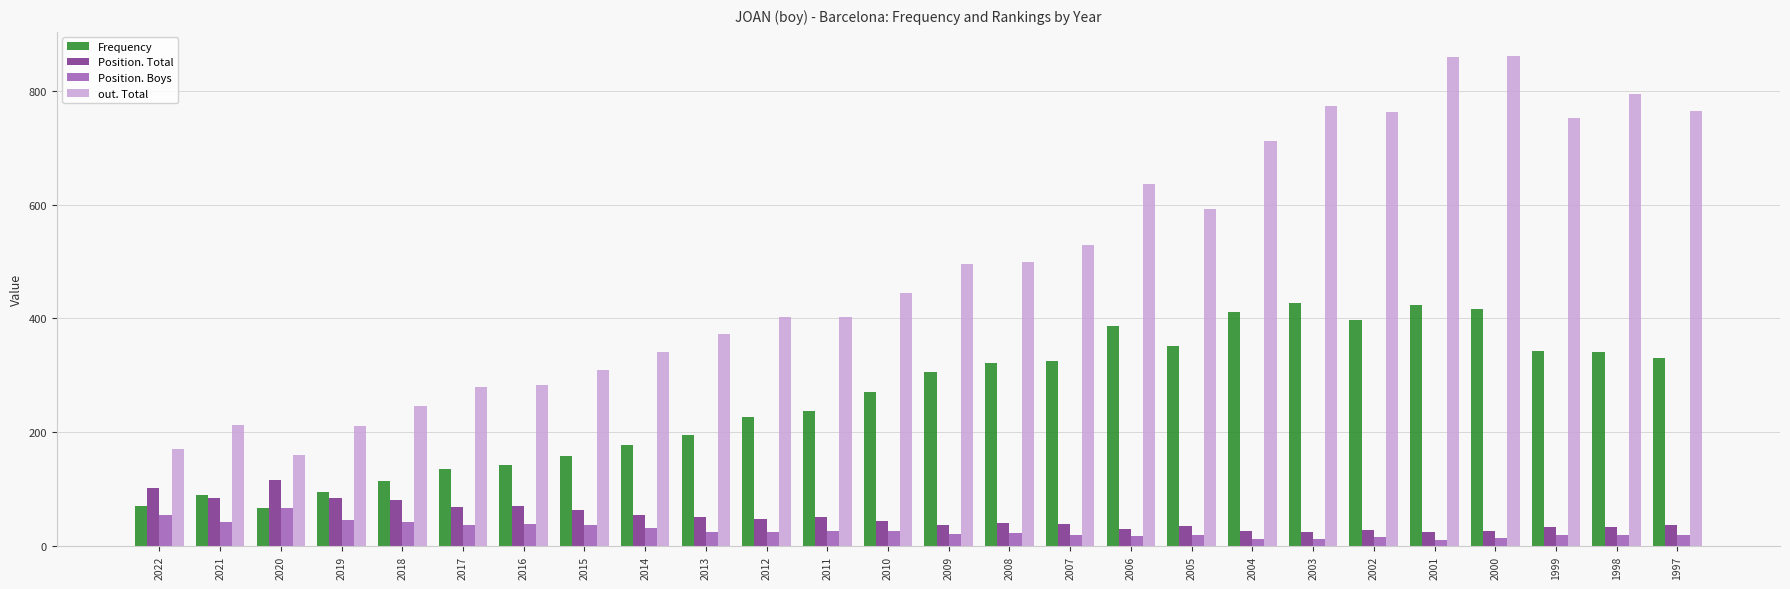

Which series has the largest total across all categories?

out. Total